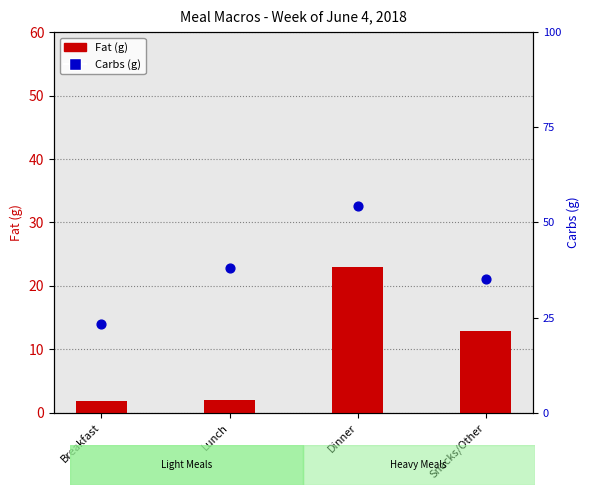

What are all the series names shown in the legend?

Fat (g), Carbs (g)